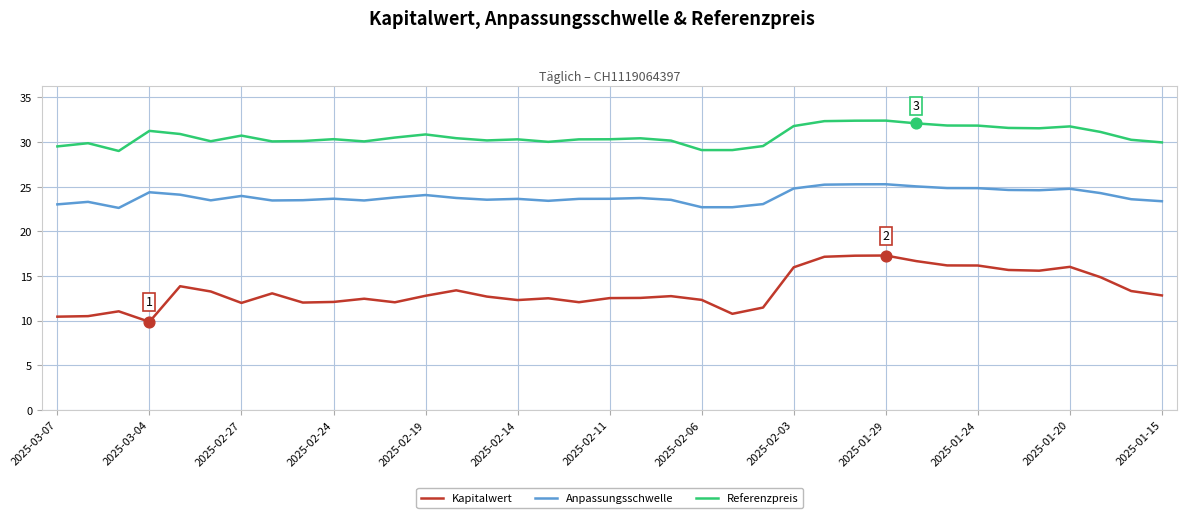

Which series has the largest total across all categories?

Referenzpreis